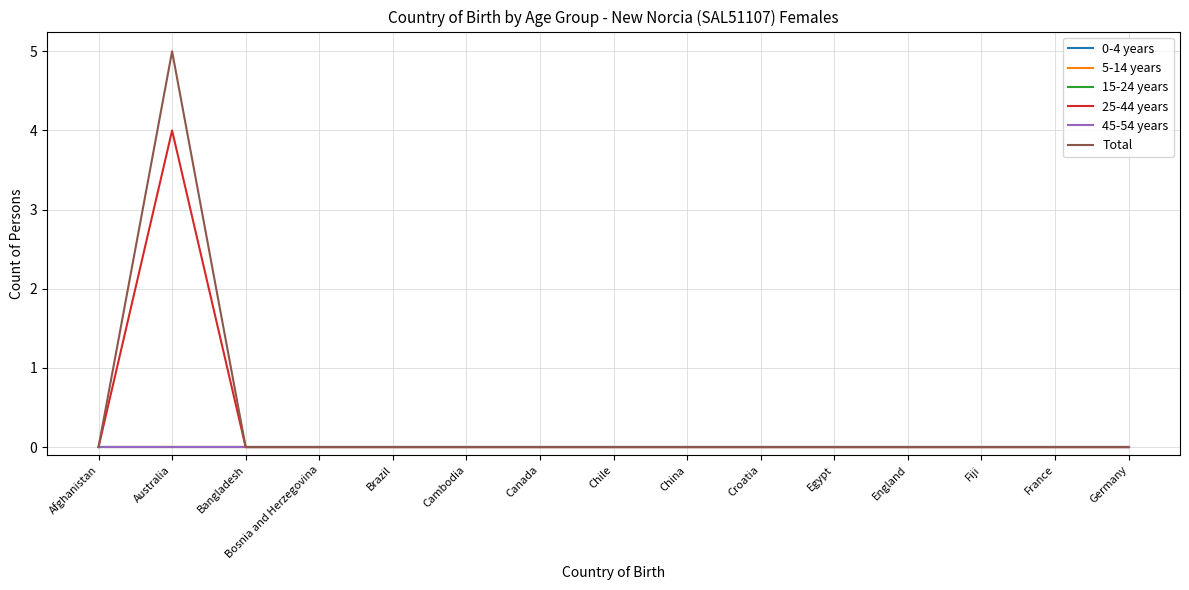

Does the chart have visible grid lines?

Yes